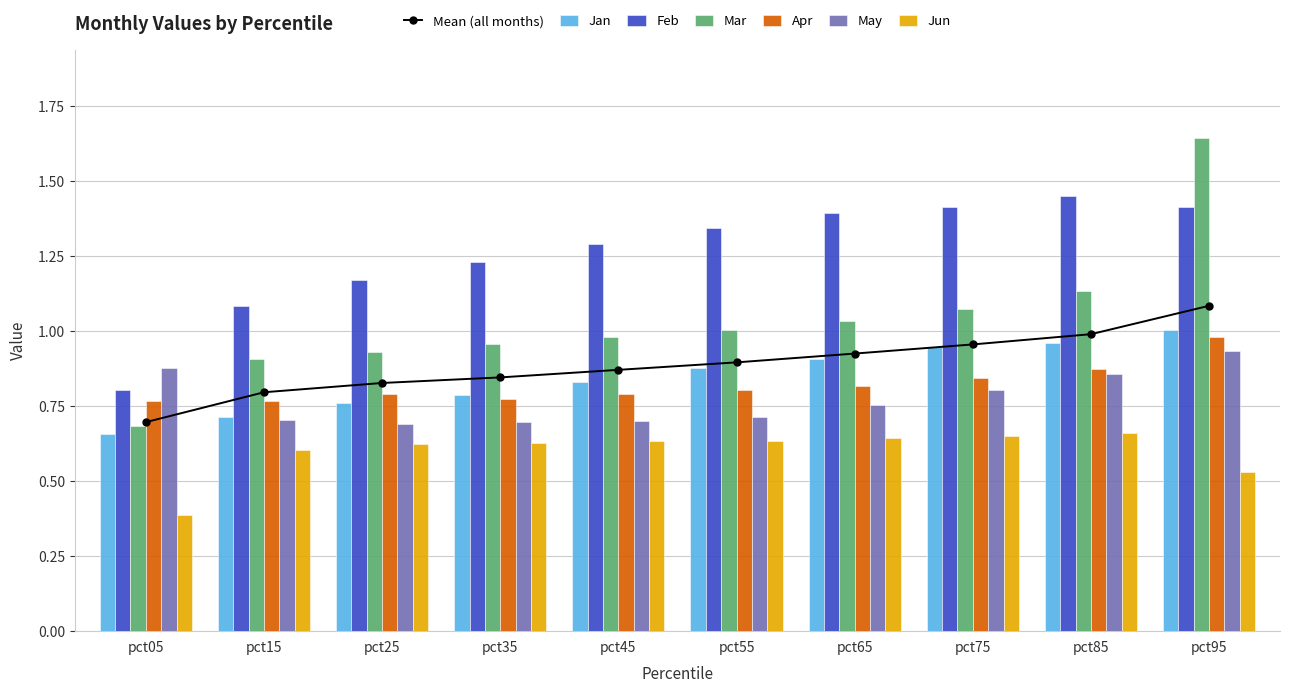

What is the spread (max minus min) of values at pct45?

0.7